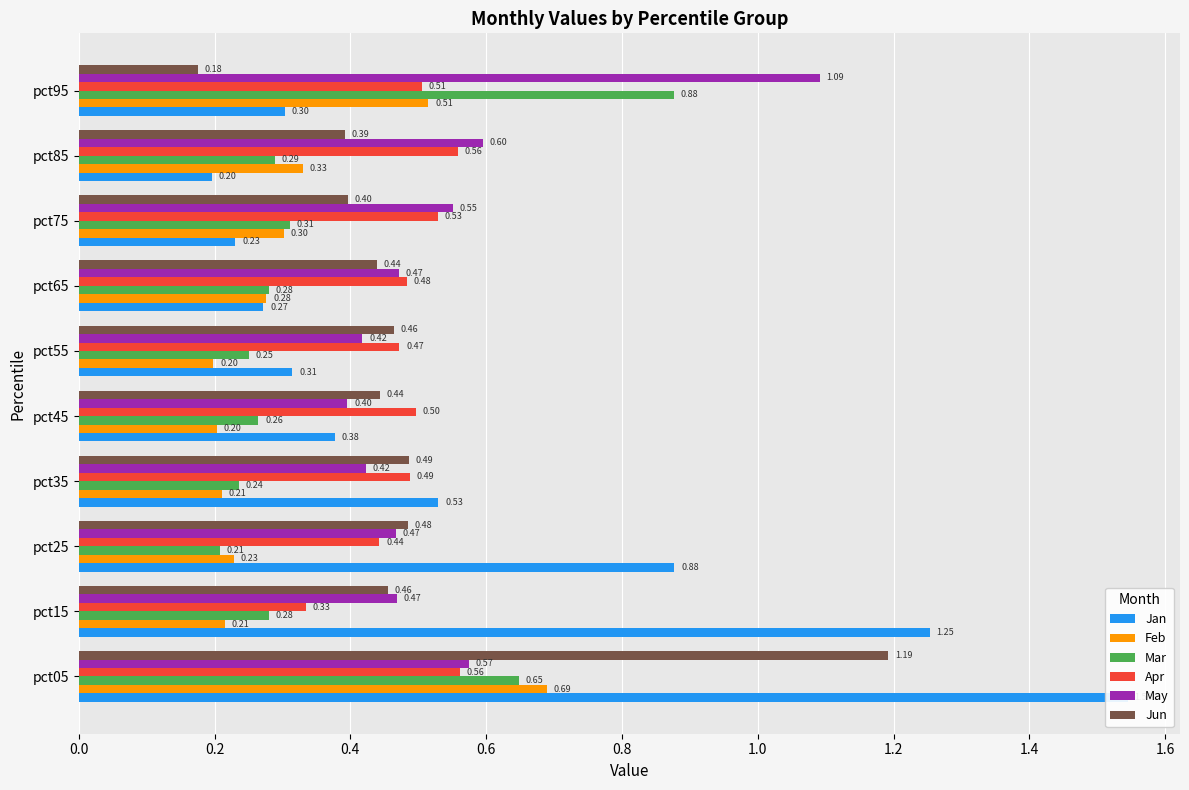

What are all the series names shown in the legend?

Jan, Feb, Mar, Apr, May, Jun